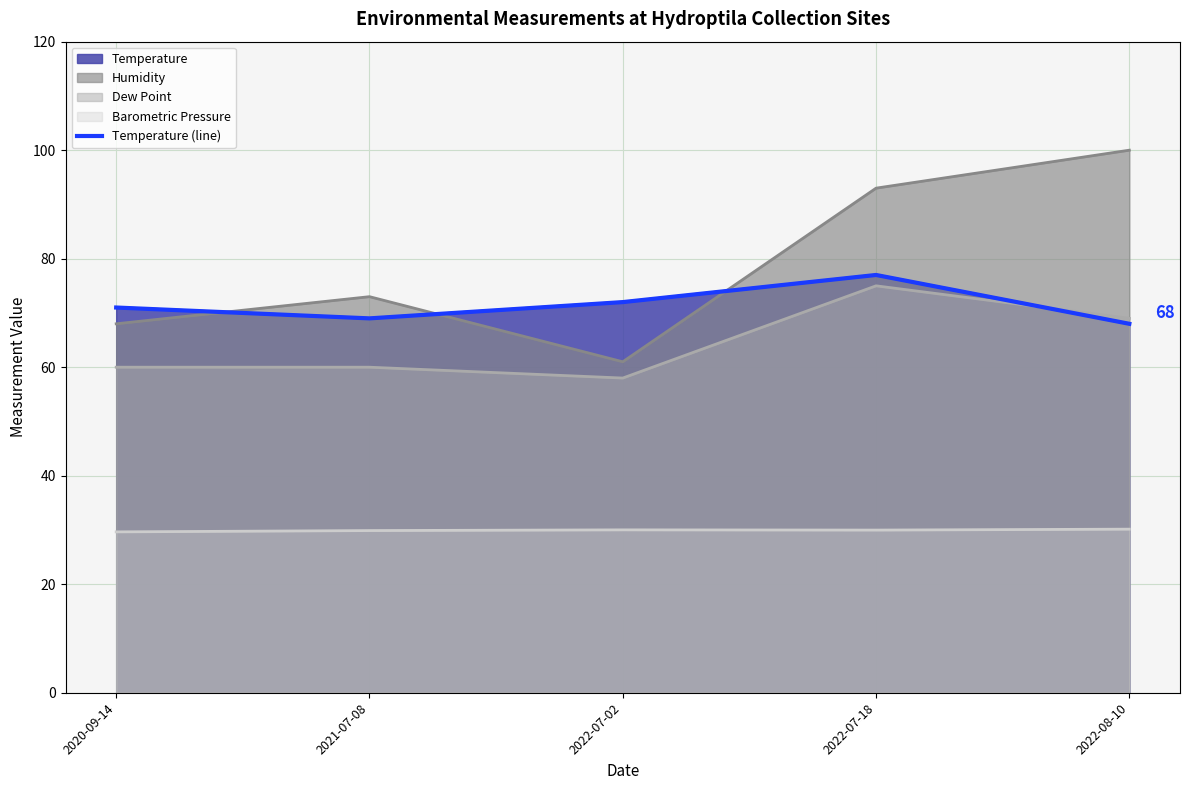

How many points are lower than both their immediate neighbors (excluding endpoints)?

1